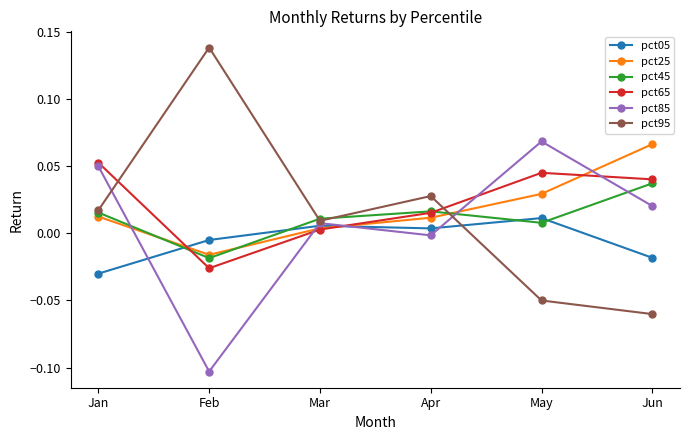

Where is pct25 nearest to the value 0?

Mar